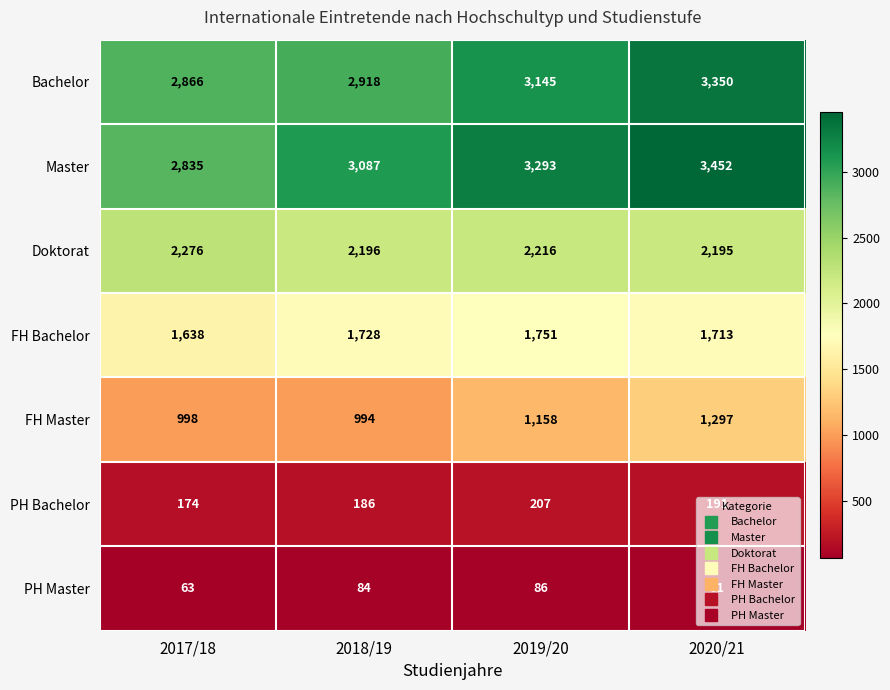

Rank the series by their maximum value, from highest to lowest.

Master, Bachelor, Doktorat, FH Bachelor, FH Master, PH Bachelor, PH Master